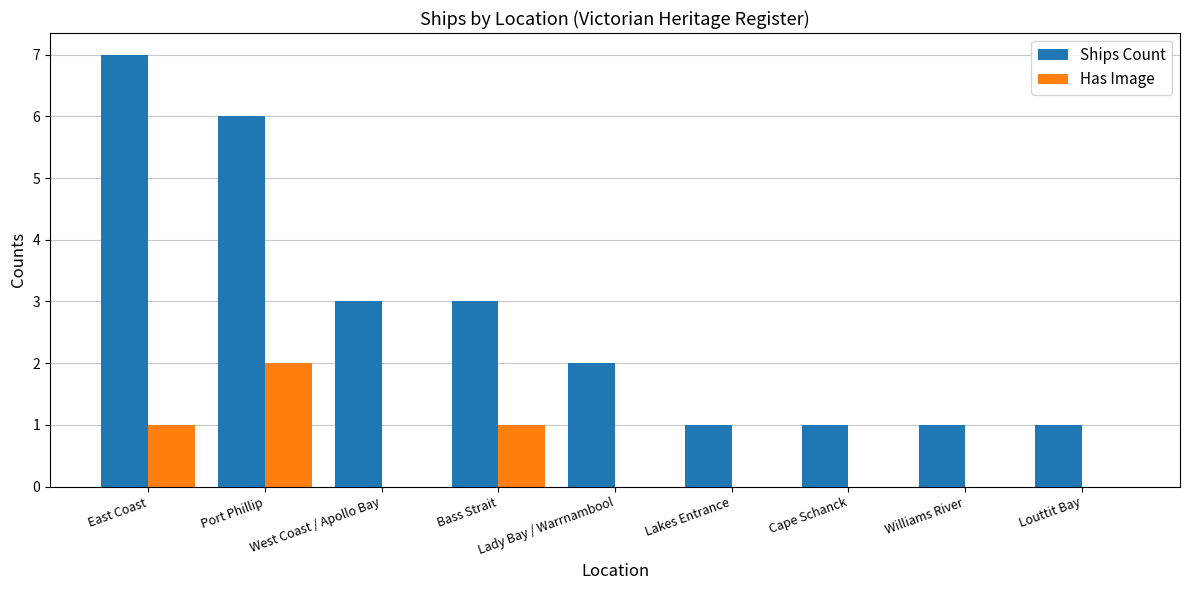

The Has Image series shows 0 at Williams River. True or false?

True